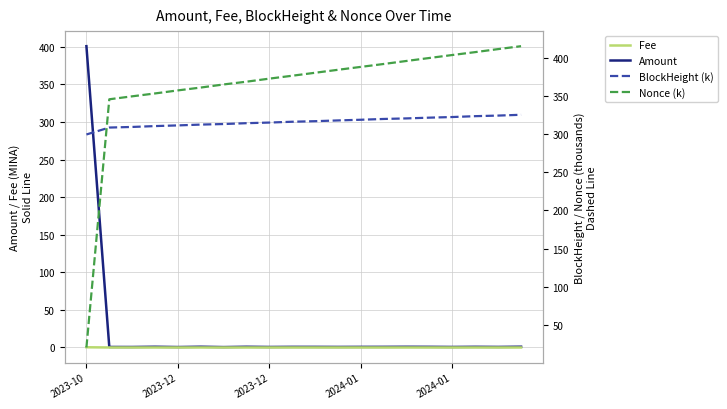

What is the average value of the Amount series?

20.8